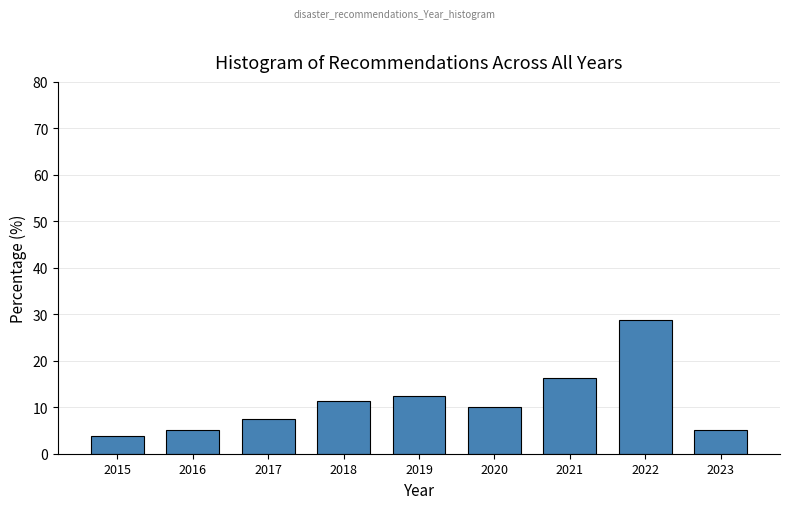

What is the value of the 3rd bar from the left?

7.5